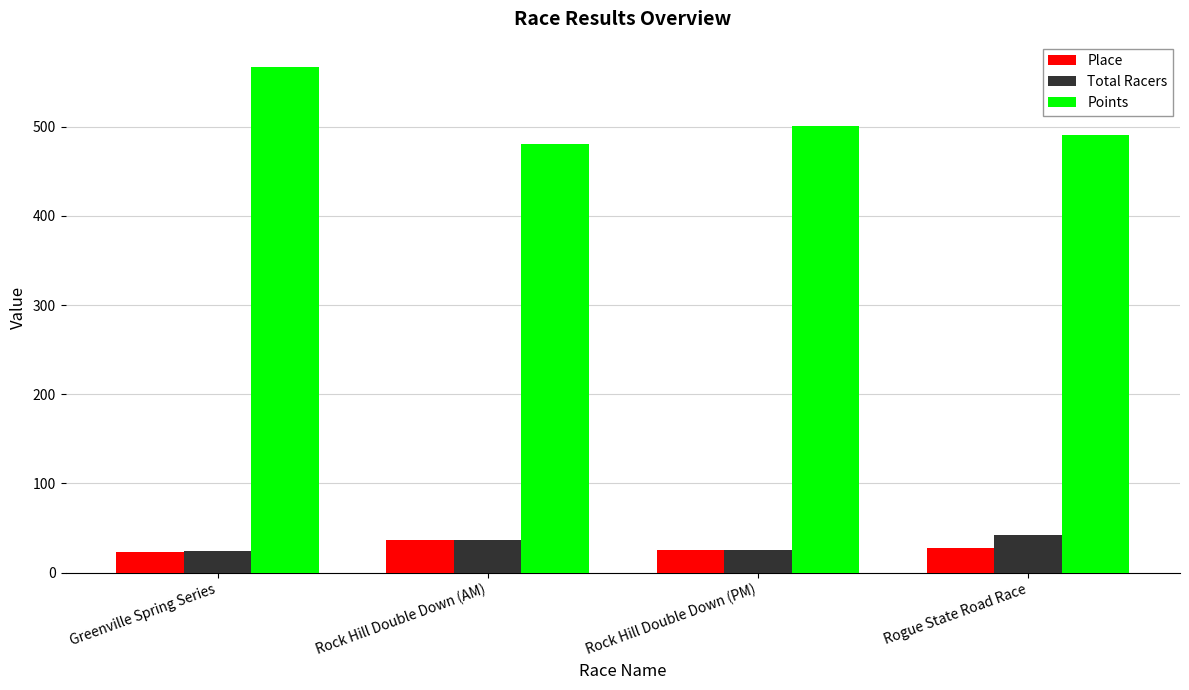

Which category has the highest value across all series?

Greenville Spring Series